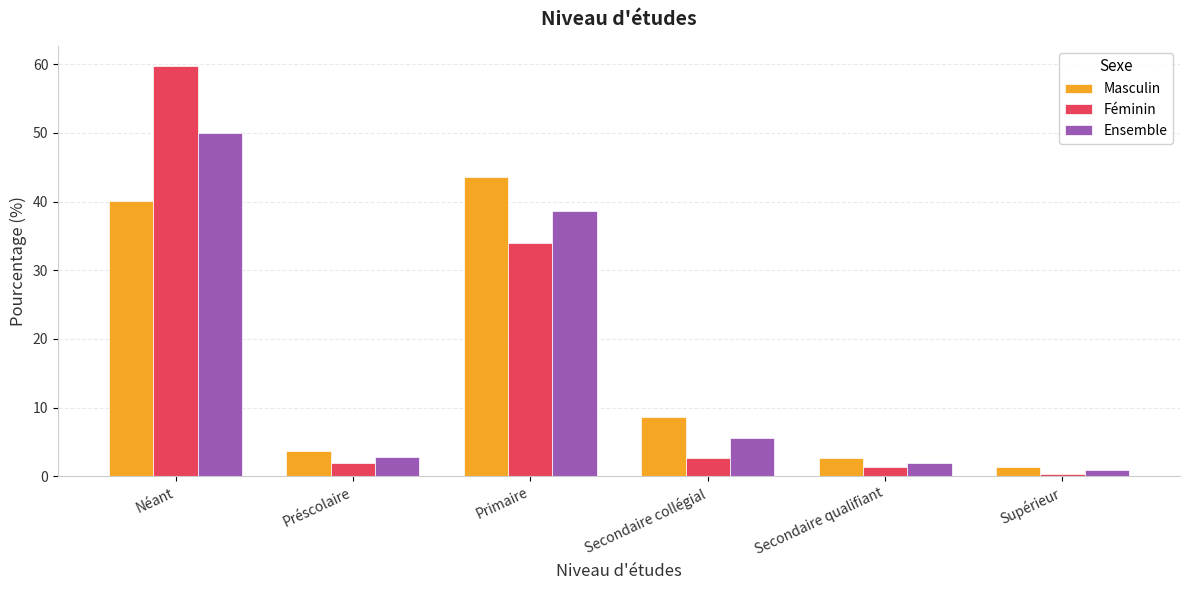

How many data points does each series have?

6